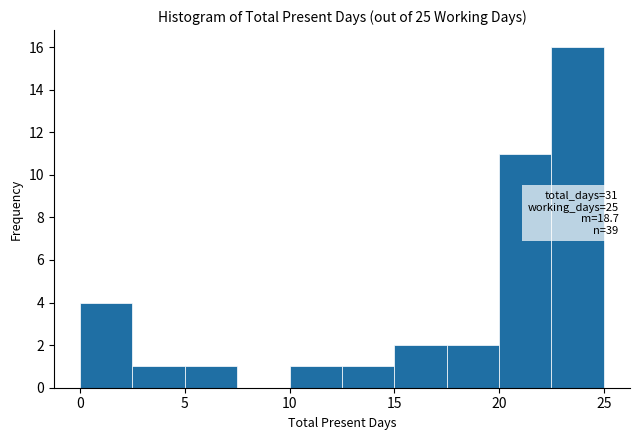

Which range on the x-axis has the tallest bar?

22.5 to 25.0